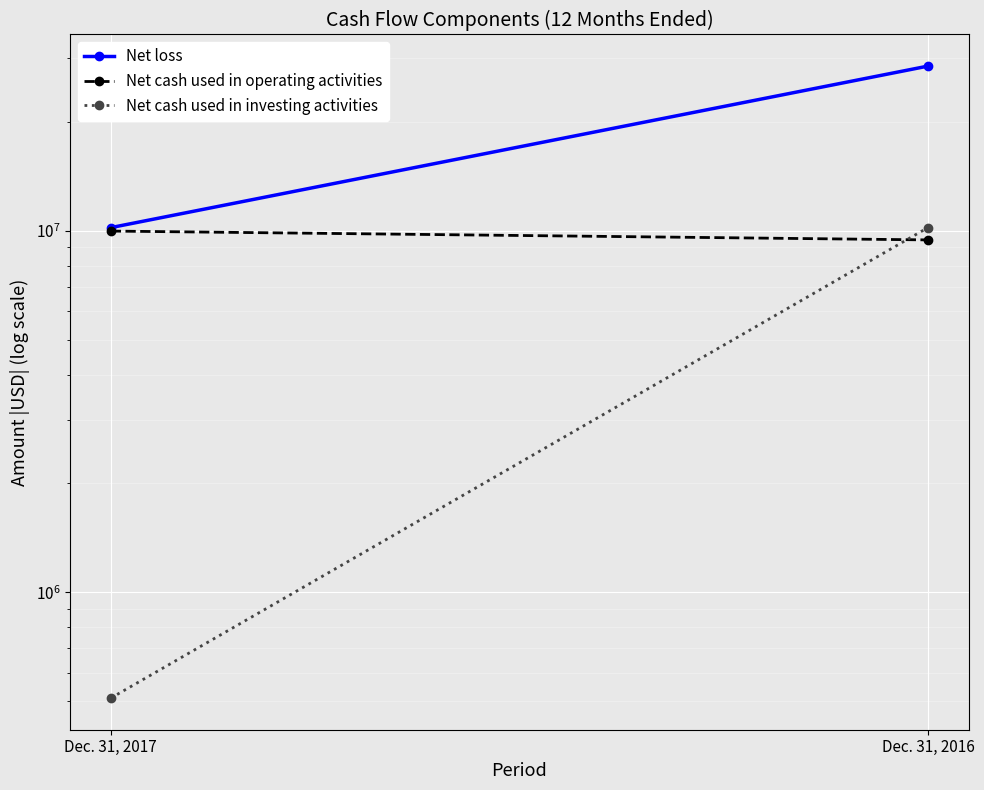

What is the lowest value of the Net cash used in investing activities series?

510134